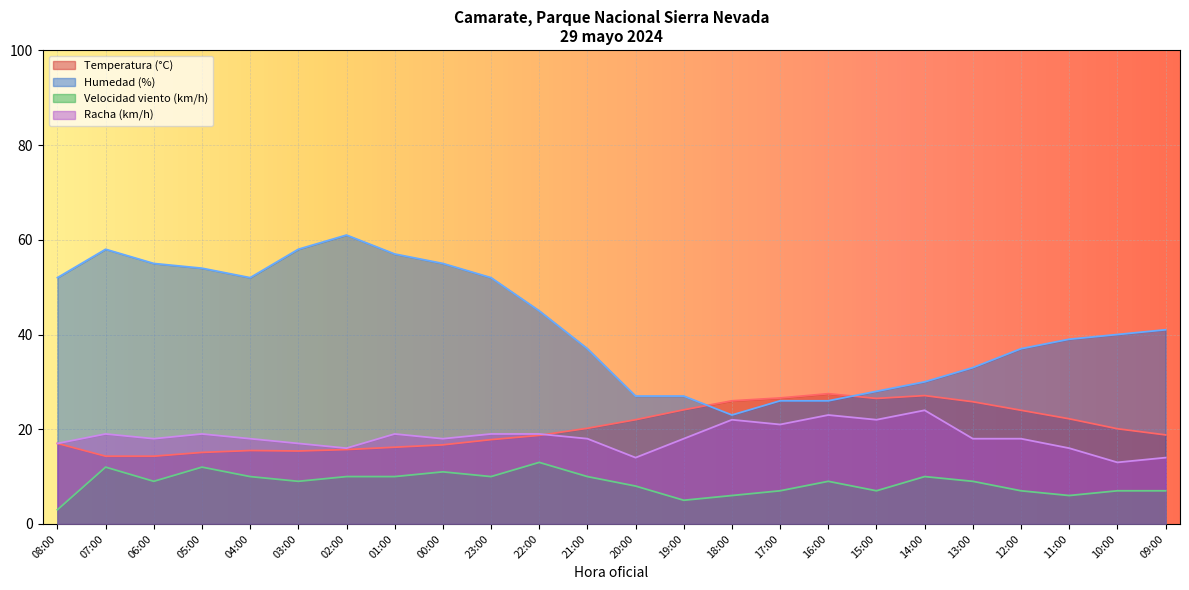

What is the label of the 20th point from the right?

04:00